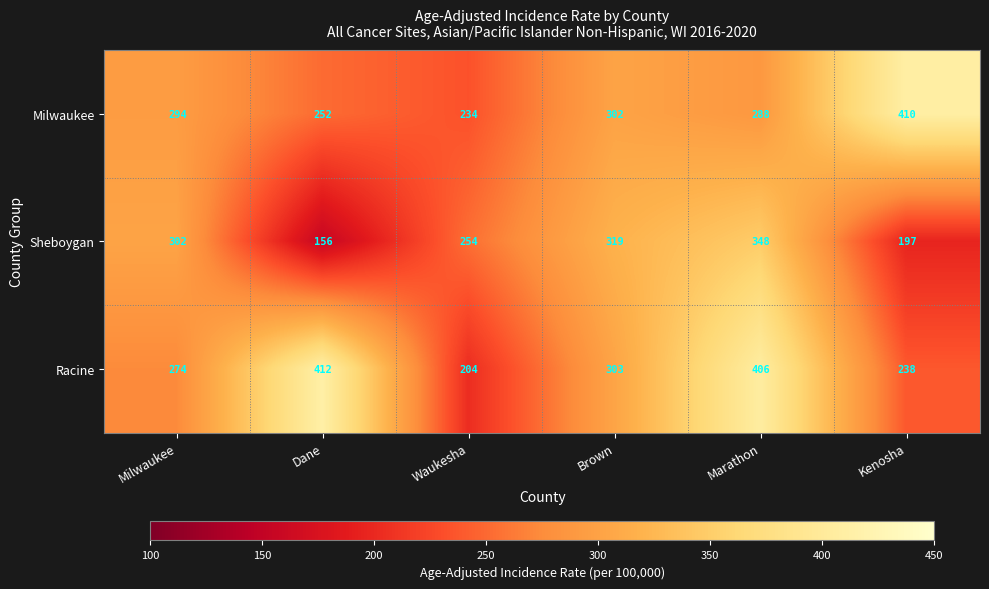

Reading right to left, transcribe all the data shown in this chart.

Milwaukee: 410	288	302	234	252	294
Sheboygan: 197	348	319	254	156	302
Racine: 238	406	303	204	412	274